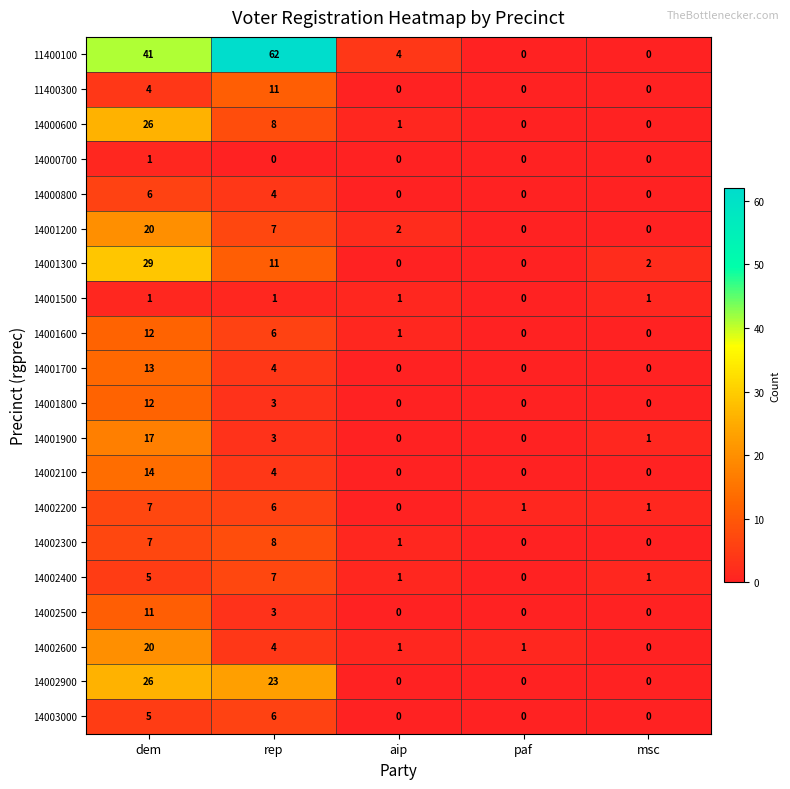

At which label is 14001300 closest to 14?

rep